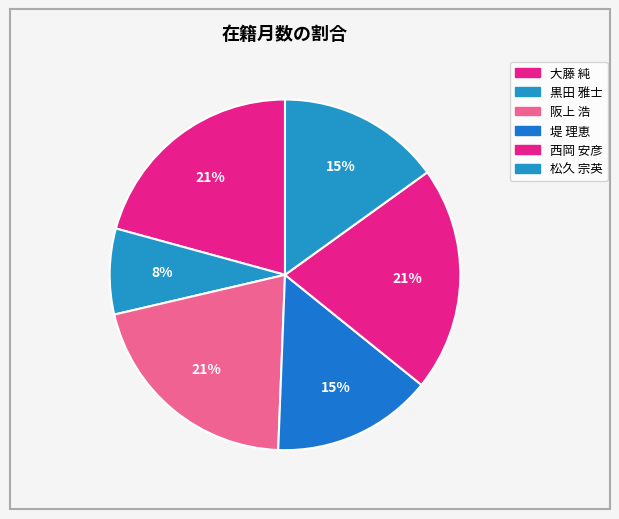

Count the number of slices in the pie.

6